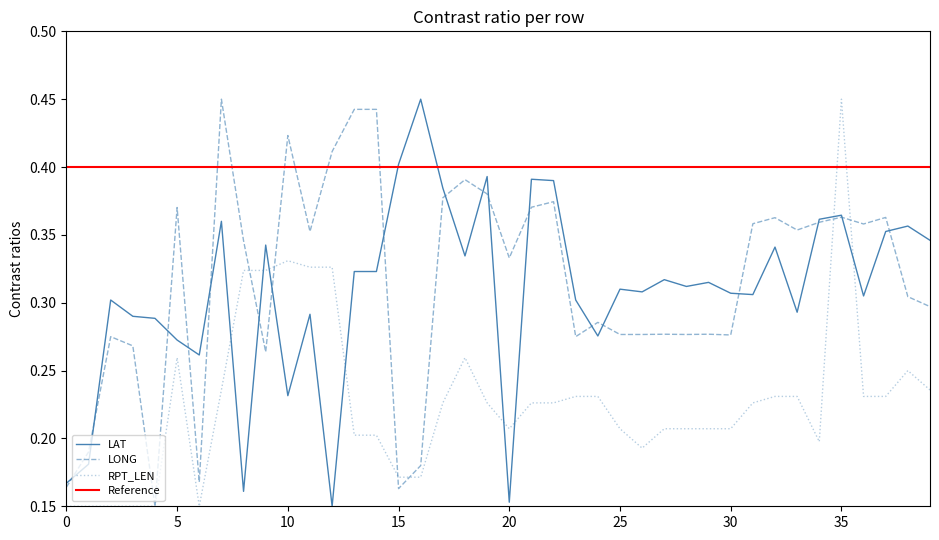

What is the sum of all LONG values?

12.6